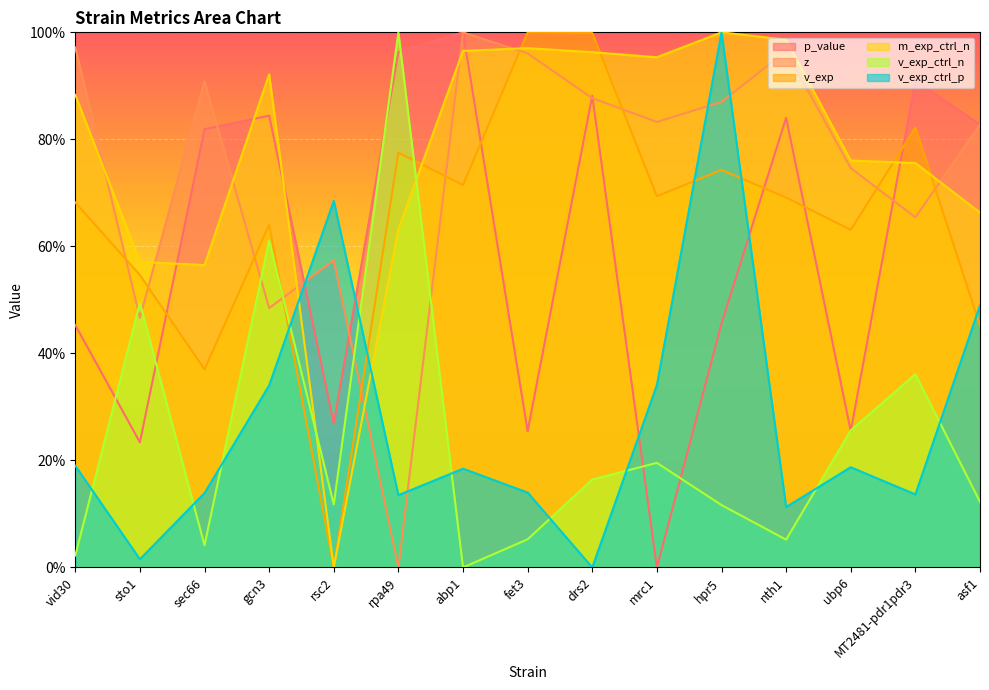

What are all the series names shown in the legend?

p_value, z, v_exp, m_exp_ctrl_n, v_exp_ctrl_n, v_exp_ctrl_p